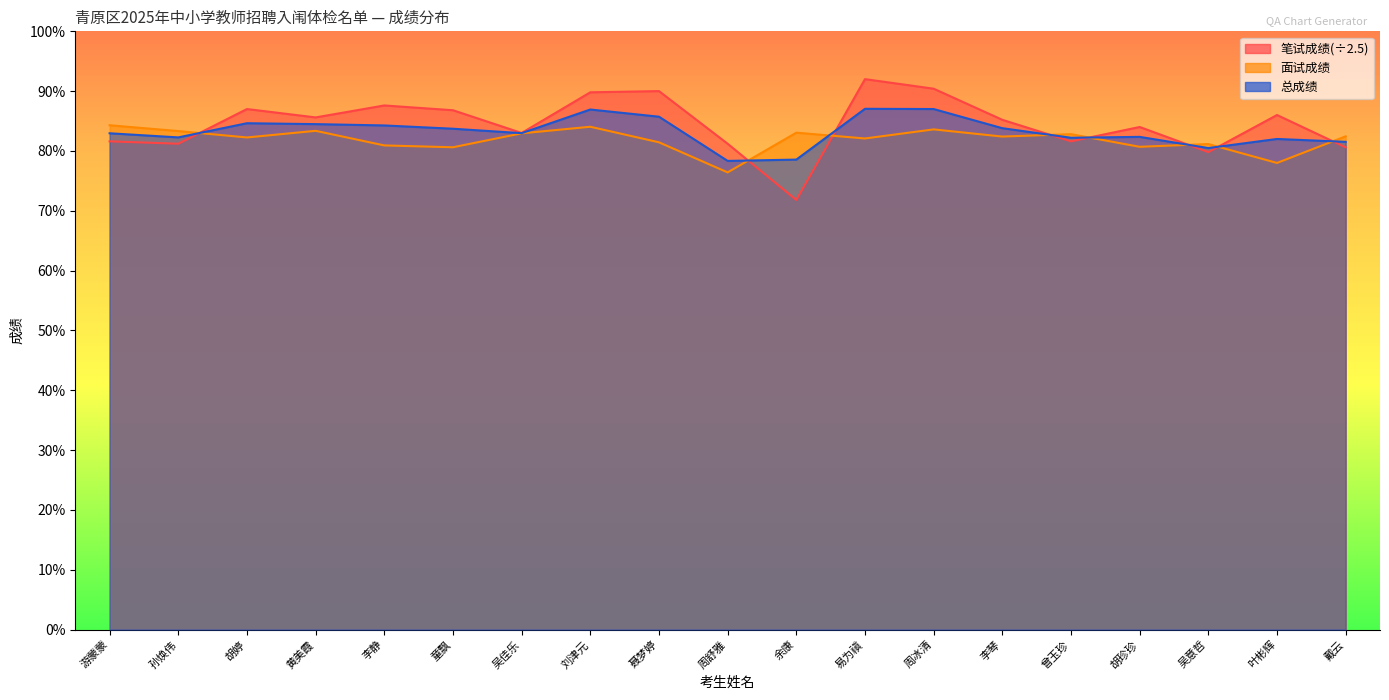

True or false: 总成绩 has a value of 84.5 at 黄美霞.

True